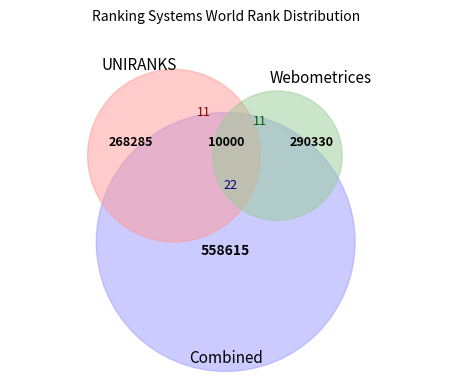

Is Webometrices_2016 the majority of the pie?

No